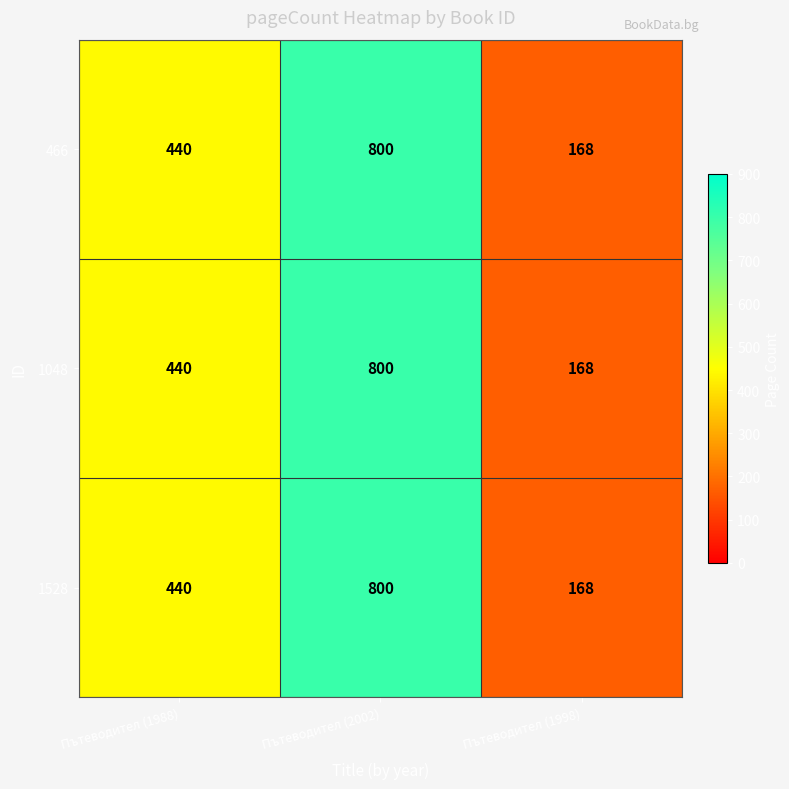

True or false: 1528 has a value of 452 at Пътеводител (2002).

False